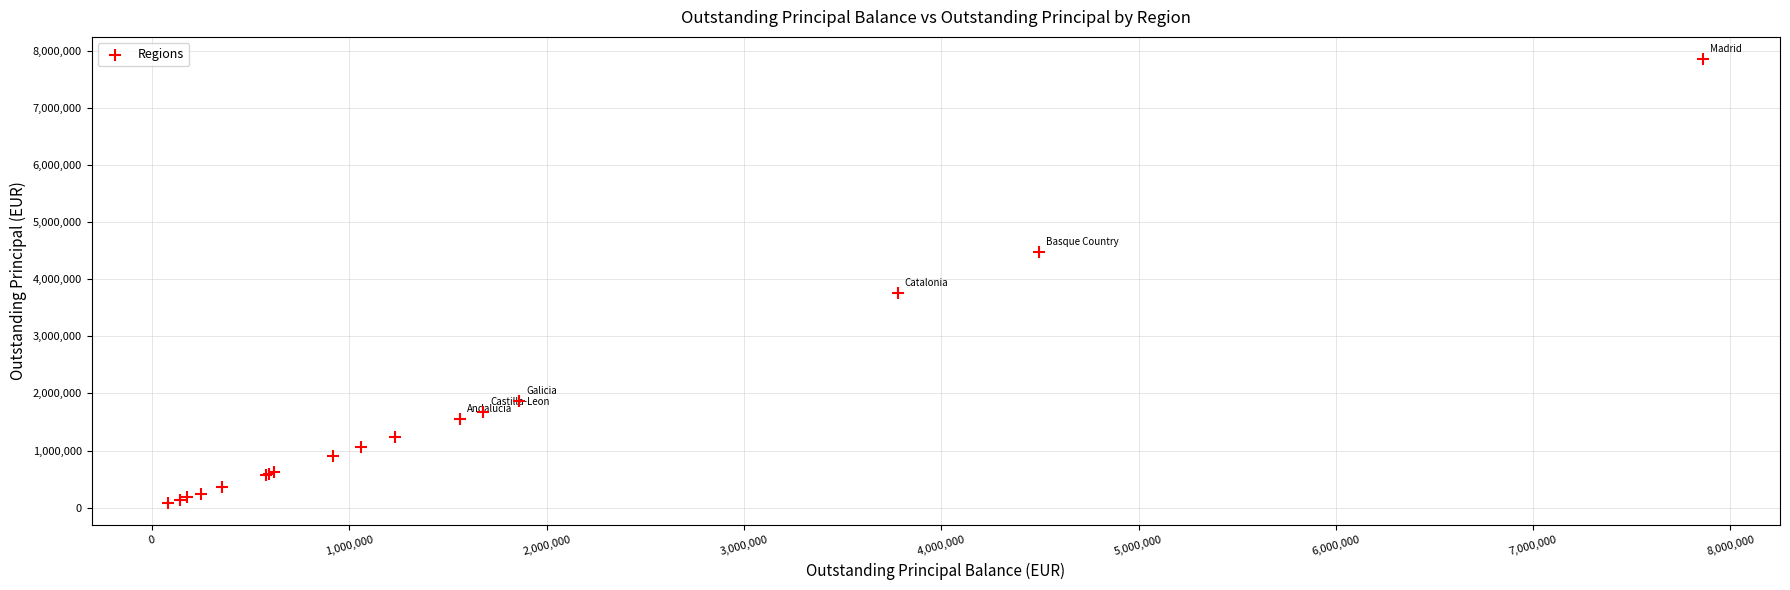

What Y value in the scatter plot is closest to 3969452?

3758030.6